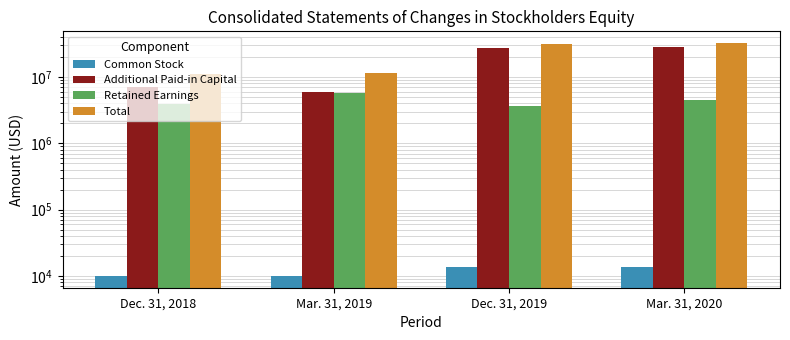

Are the bars grouped side by side (vs. stacked)?

Yes